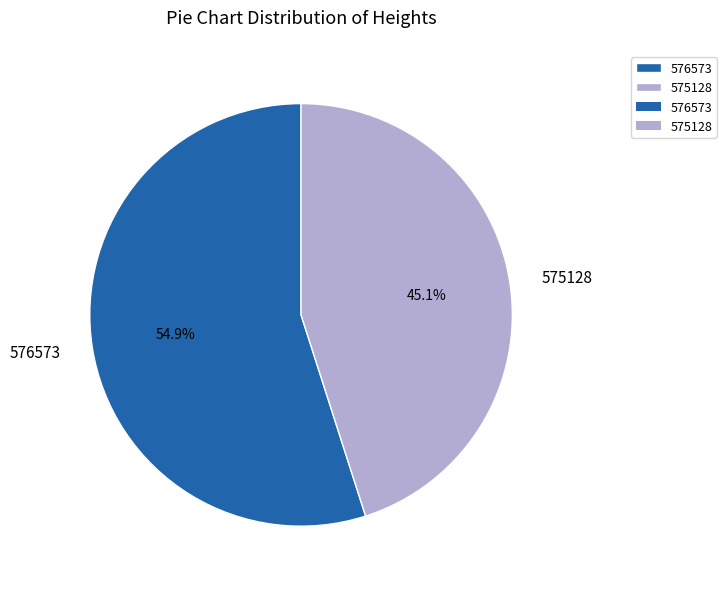

True or false: 576573 accounts for 45% of the total.

False